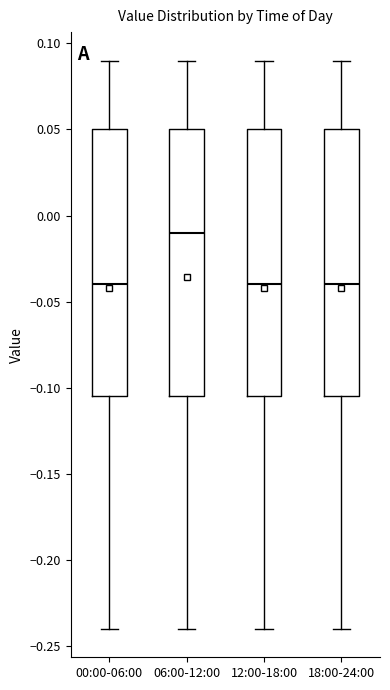

Reading left to right, transcribe this box plot: for each box, give where its median line is, the range the box spans, and where its two whiskers end, as read against the y-axis. The values are not printed on the chart, so give them approximately, as read against the axis.

00:00-06:00: median -0.040, box -0.105 to 0.050, whiskers -0.240 to 0.090
06:00-12:00: median -0.010, box -0.105 to 0.050, whiskers -0.240 to 0.090
12:00-18:00: median -0.040, box -0.105 to 0.050, whiskers -0.240 to 0.090
18:00-24:00: median -0.040, box -0.105 to 0.050, whiskers -0.240 to 0.090